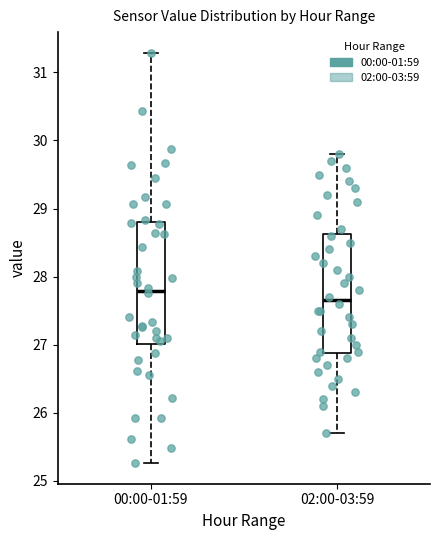

Where is the upper edge of the box for 00:00-01:59 on the y-axis? The values are not printed on the chart, so give them approximately, as read against the axis.

28.8